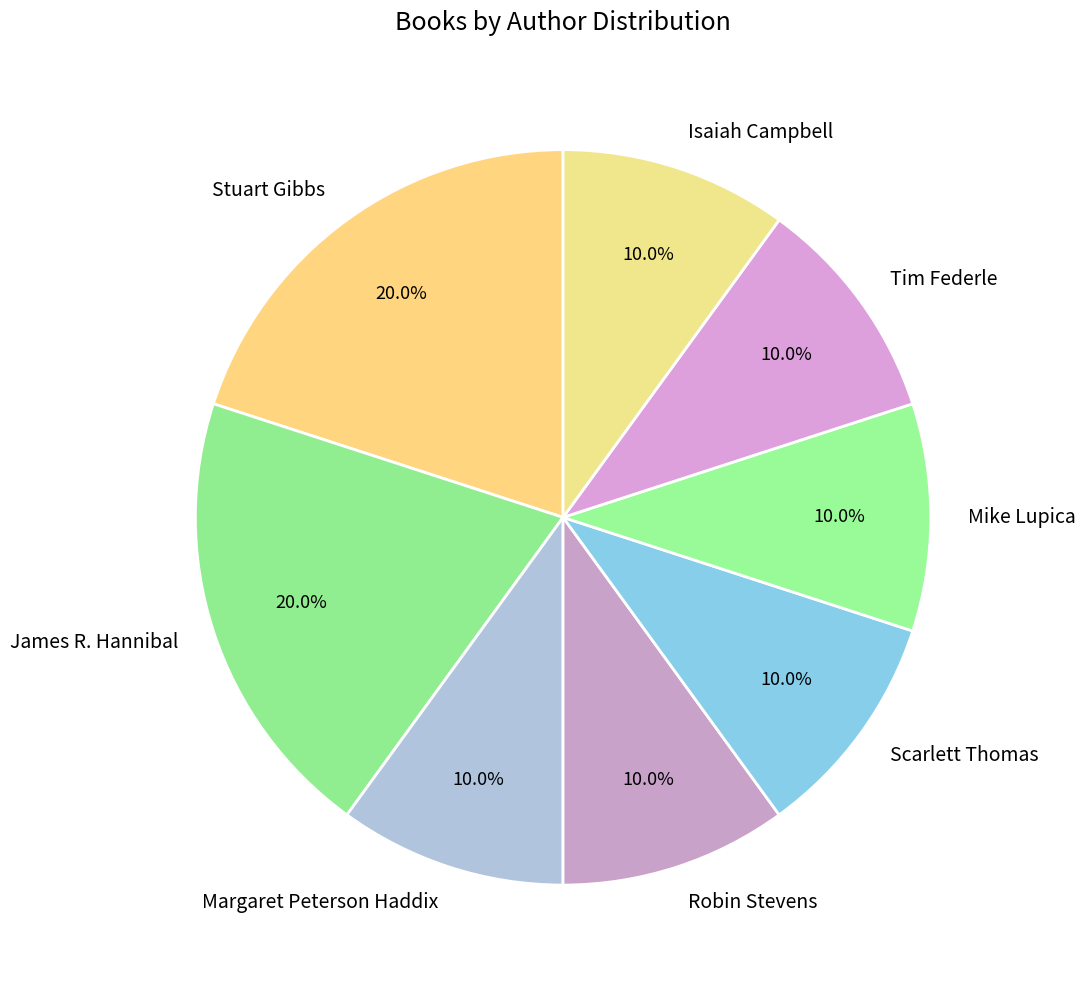

Does any single category account for the majority?

No